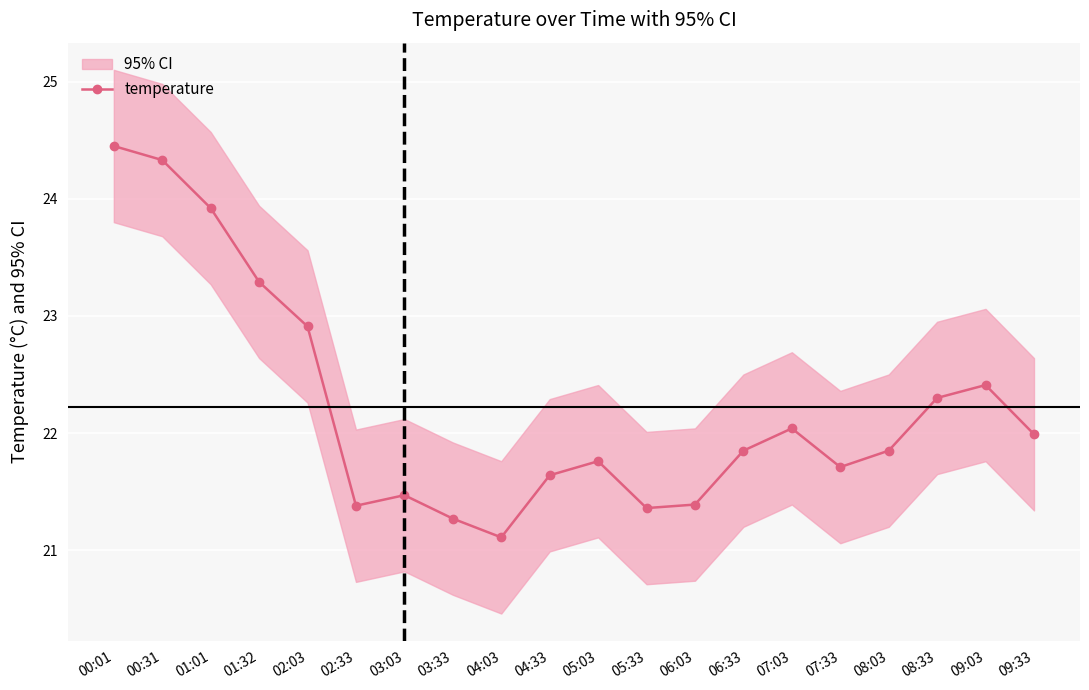

What is the value of the temperature point at the 6th from the left?

21.4